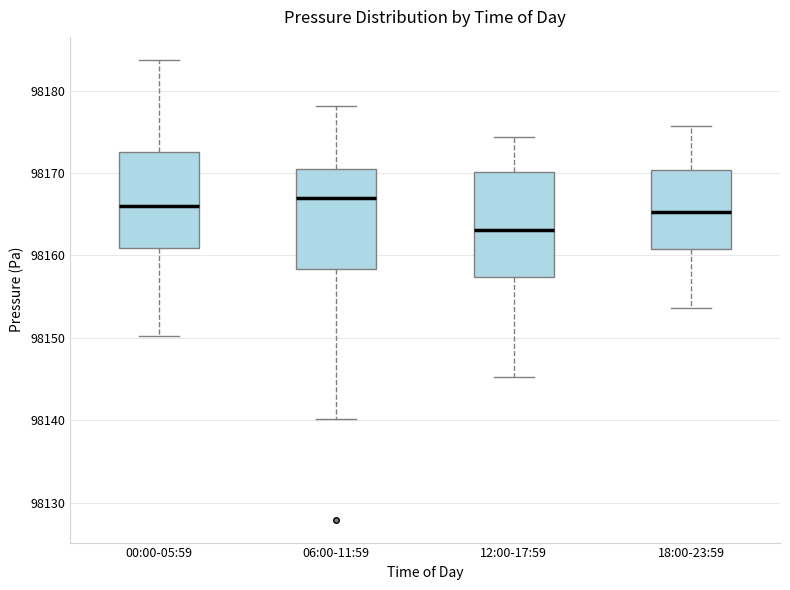

Reading left to right, read every box against the y-axis: the position of its median line, the range the box covers, and the ends of its whiskers. The values are not printed on the chart, so give them approximately, as read against the axis.

00:00-05:59: median 98166, box 98161 to 98173, whiskers 98150 to 98184
06:00-11:59: median 98167, box 98158 to 98171, whiskers 98140 to 98178
12:00-17:59: median 98163, box 98157 to 98170, whiskers 98145 to 98174
18:00-23:59: median 98165, box 98161 to 98170, whiskers 98154 to 98176